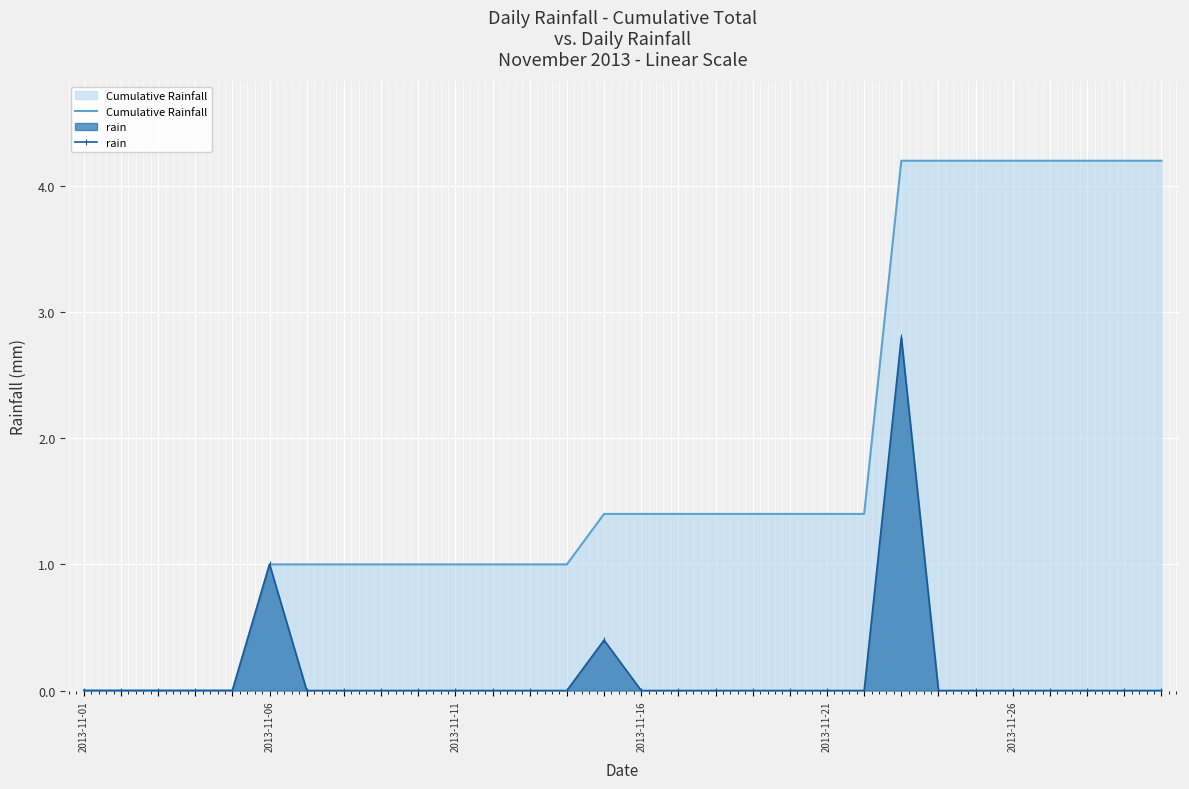

True or false: rain and Cumulative Rainfall intersect in this chart.

False